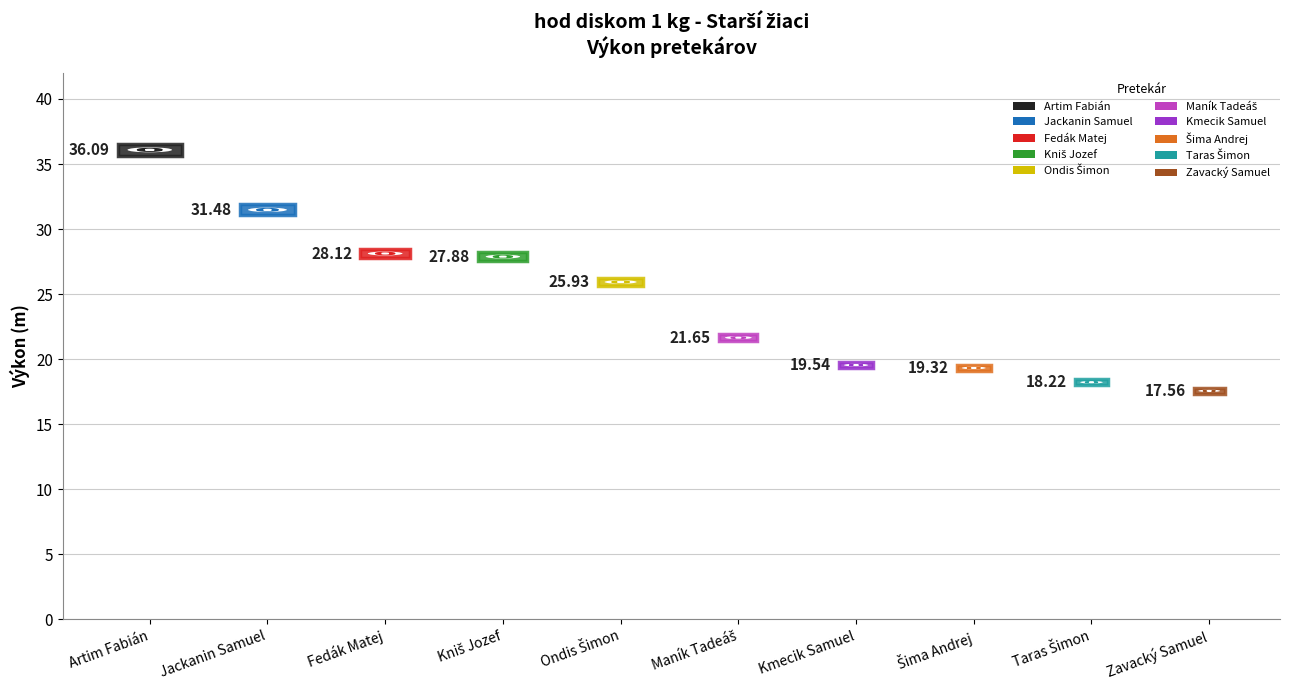

What is the sum of the values at Šima Andrej and Kmecik Samuel?

38.9